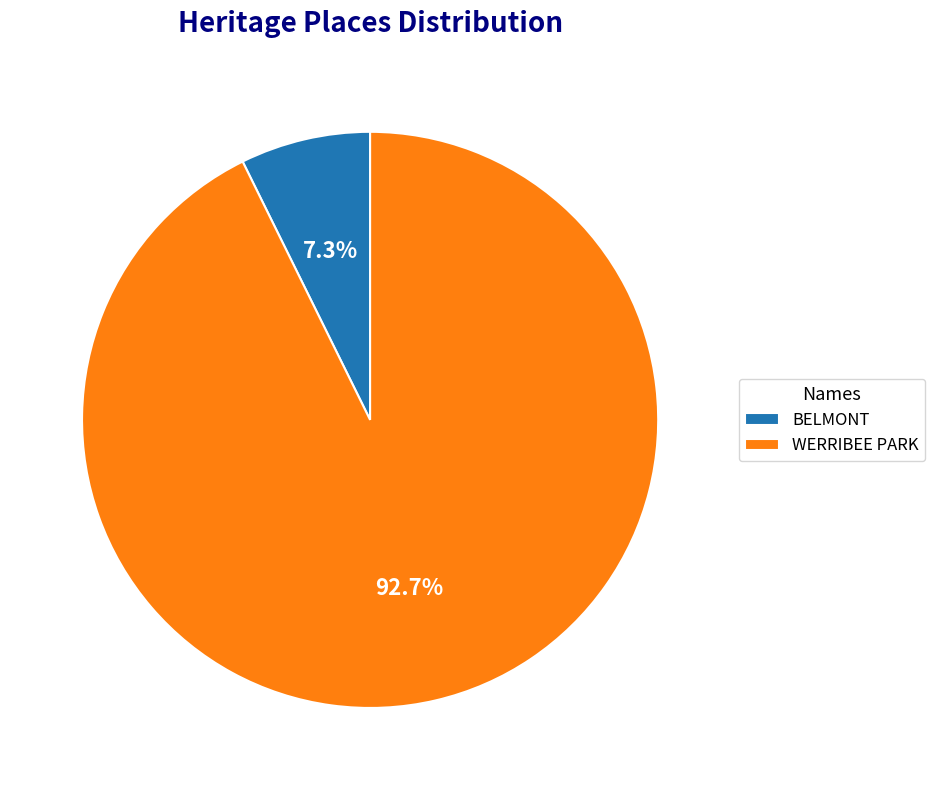

What percentage is the BELMONT slice, to the nearest percent?

7%